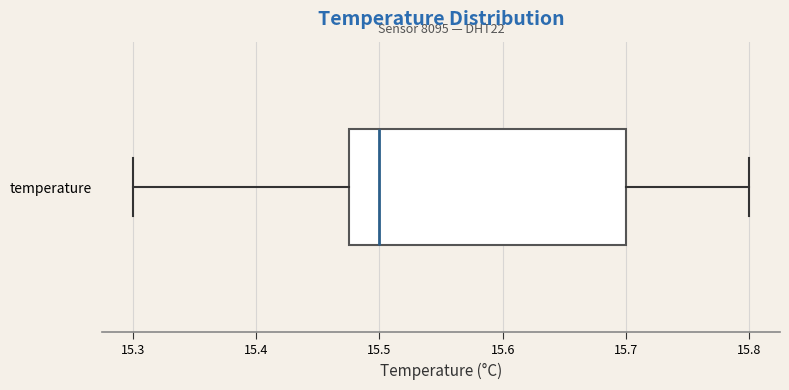

Where is the left edge of the box for temperature on the x-axis? The values are not printed on the chart, so give them approximately, as read against the axis.

15.48